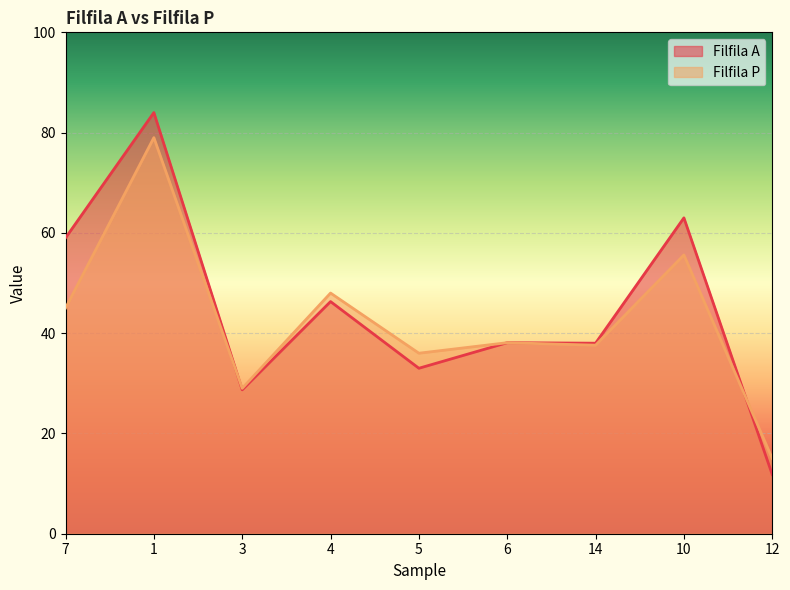

What is the difference between the maximum and second lowest values in the Filfila P series?

50.0